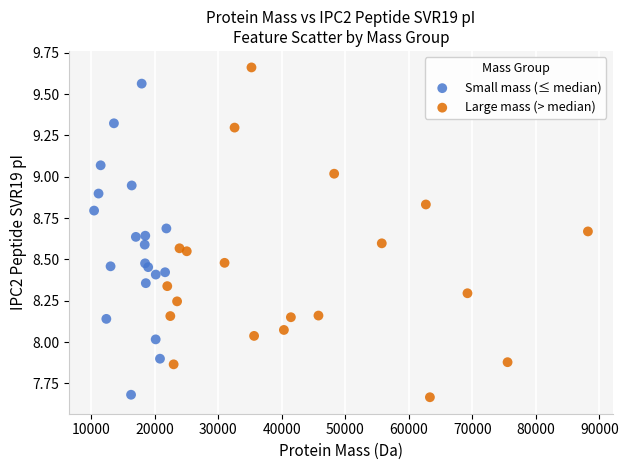

Which series reaches the maximum Y coordinate?

Large mass (> median)